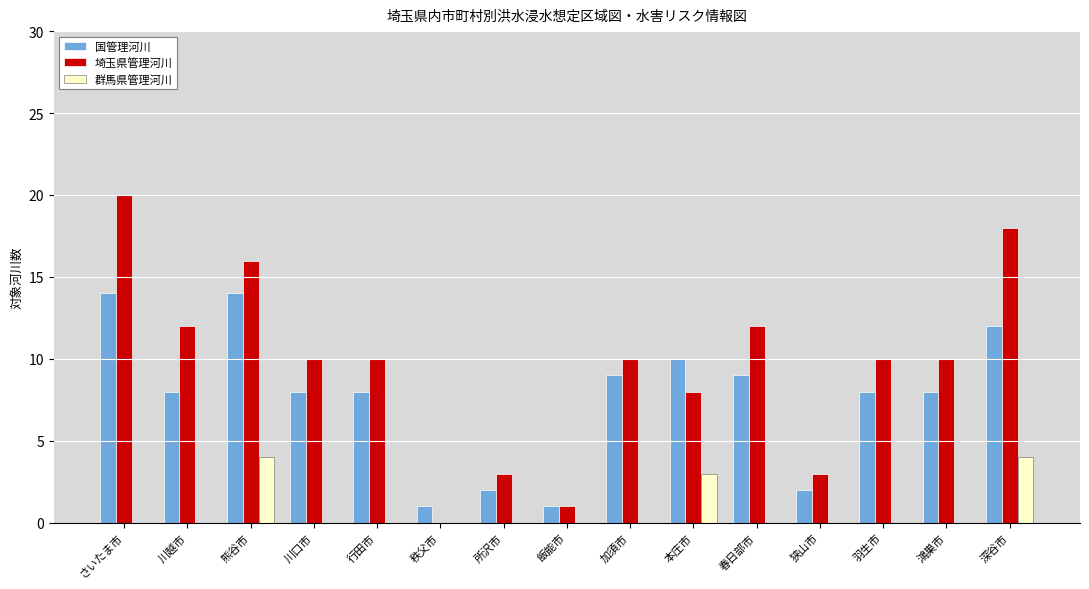

Is the value of 国管理河川 at 鴻巣市 greater than the value of 埼玉県管理河川 at 春日部市?

No